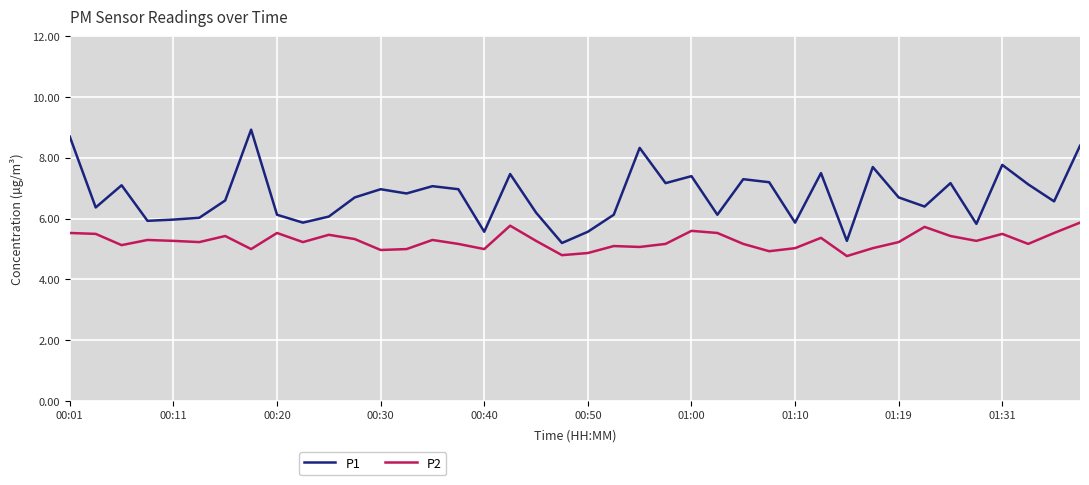

Which series has the widest spread of values?

P1